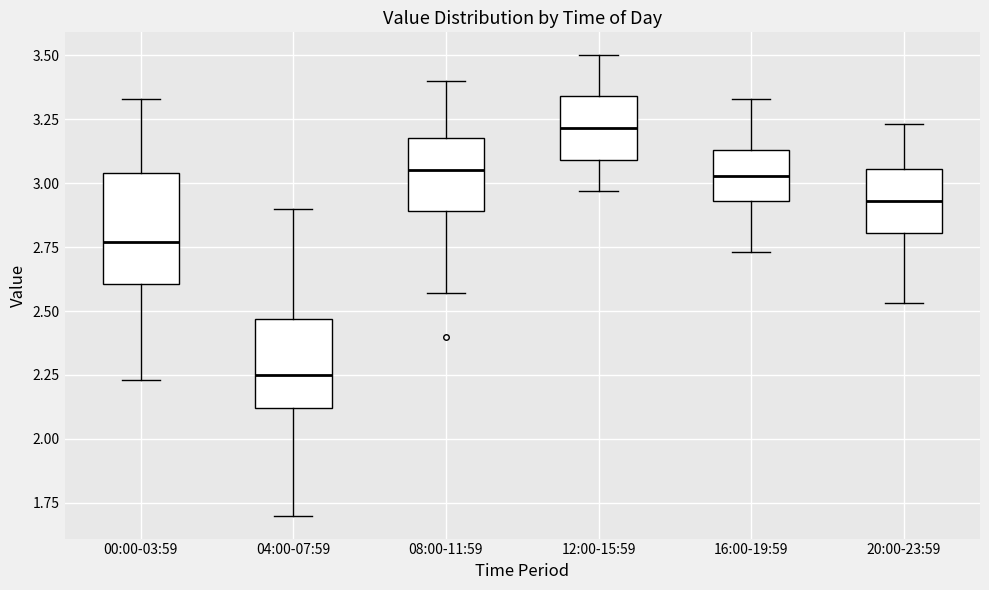

Which box's median line is the highest?

12:00-15:59